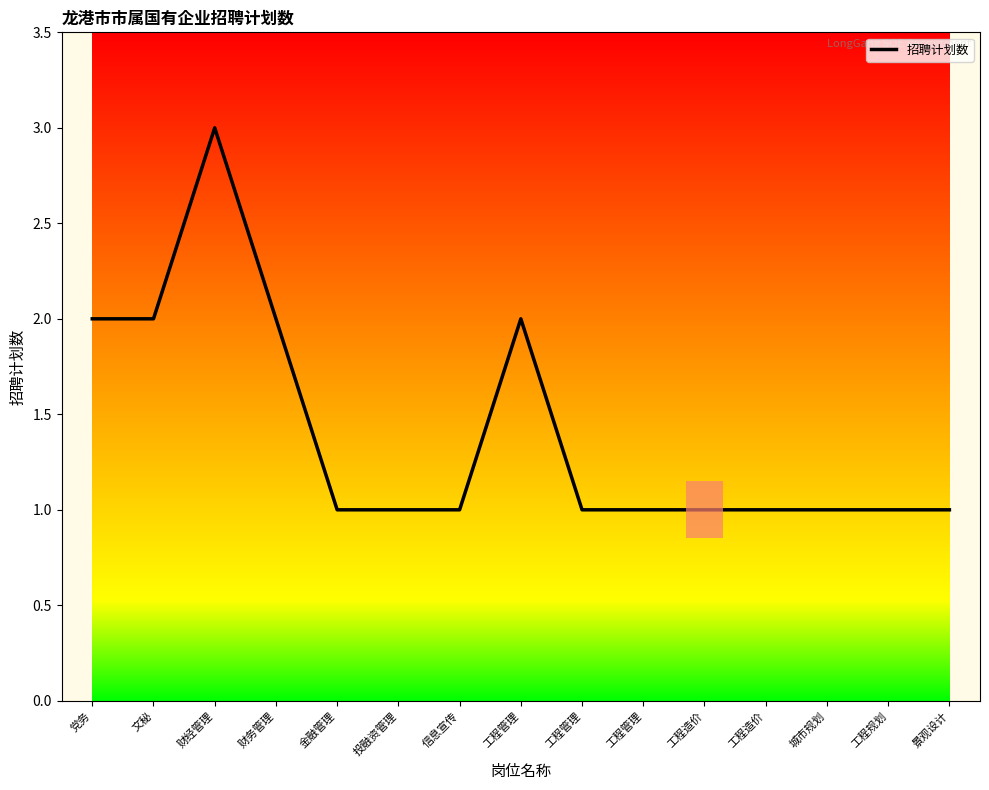

Reading right to left, list all the values displayed in this chart.

1	1	1	1	1	1	1	2	1	1	1	2	3	2	2